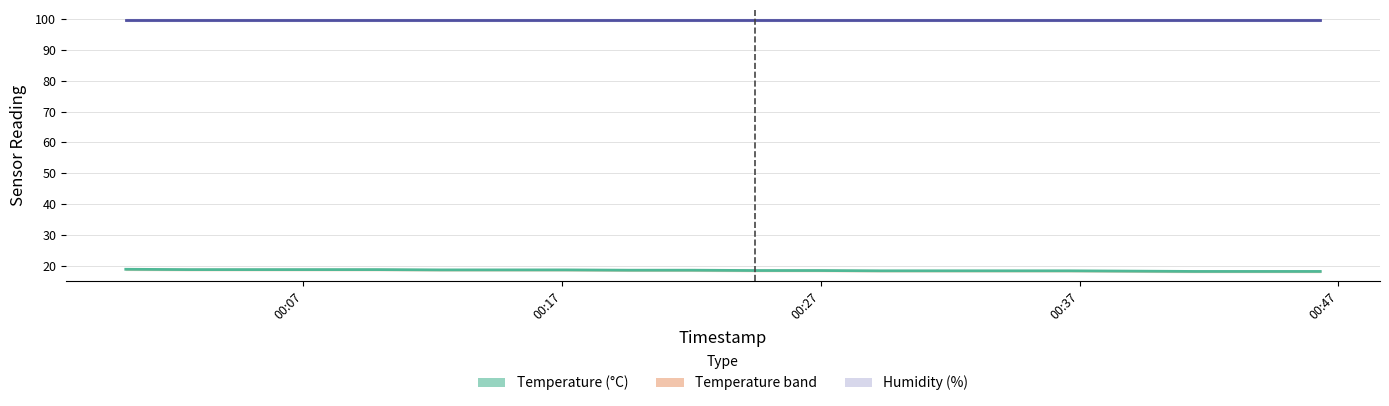

What position from the right is 00:37?

17